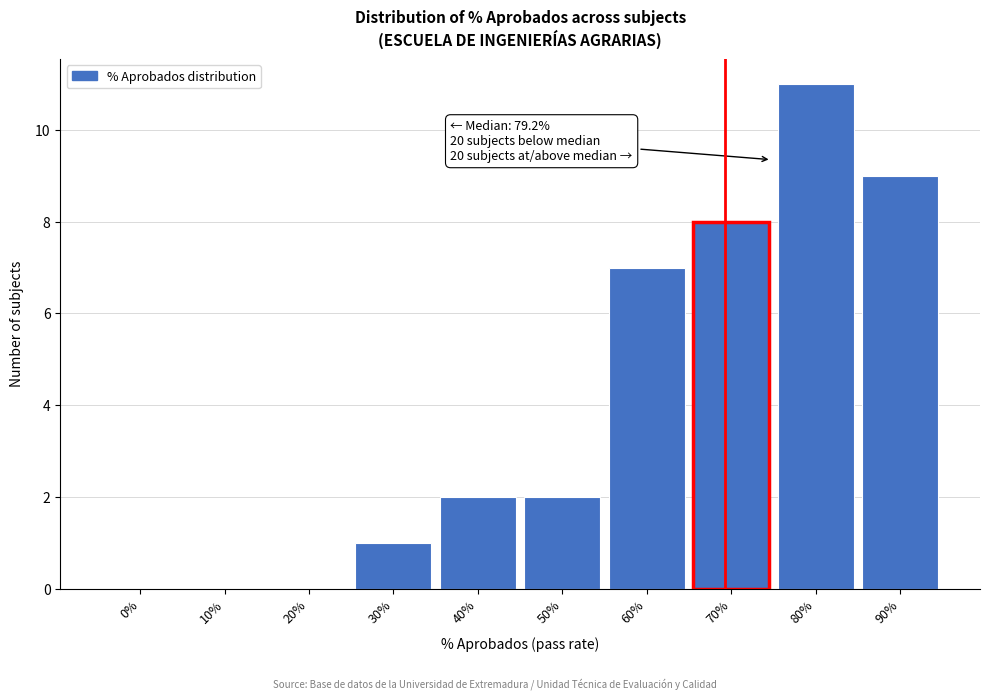

Reading right to left, extract all data points from this chart.

90%=9	80%=11	70%=8	60%=7	50%=2	40%=2	30%=1	20%=0	10%=0	0%=0